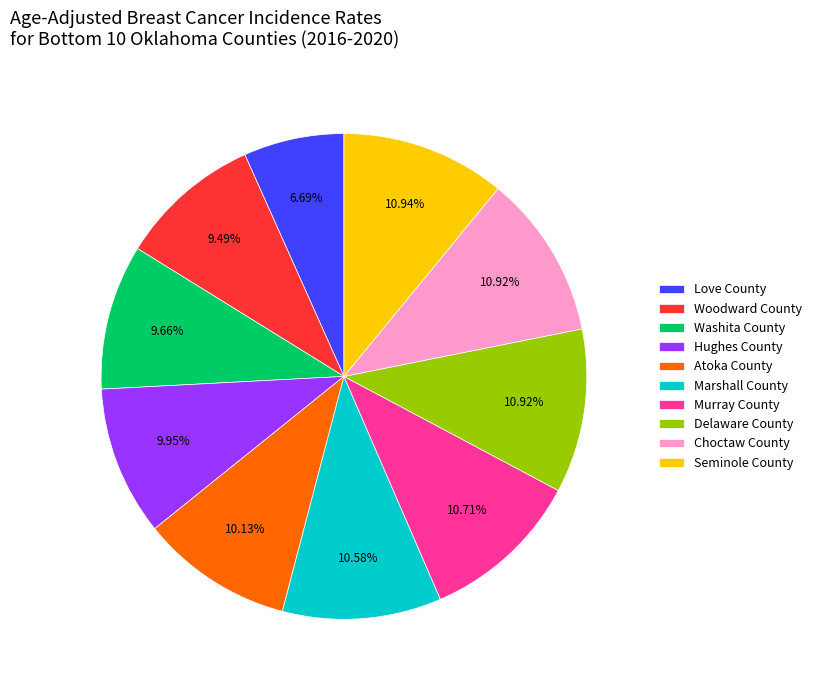

Is there any slice that represents more than half of the pie?

No